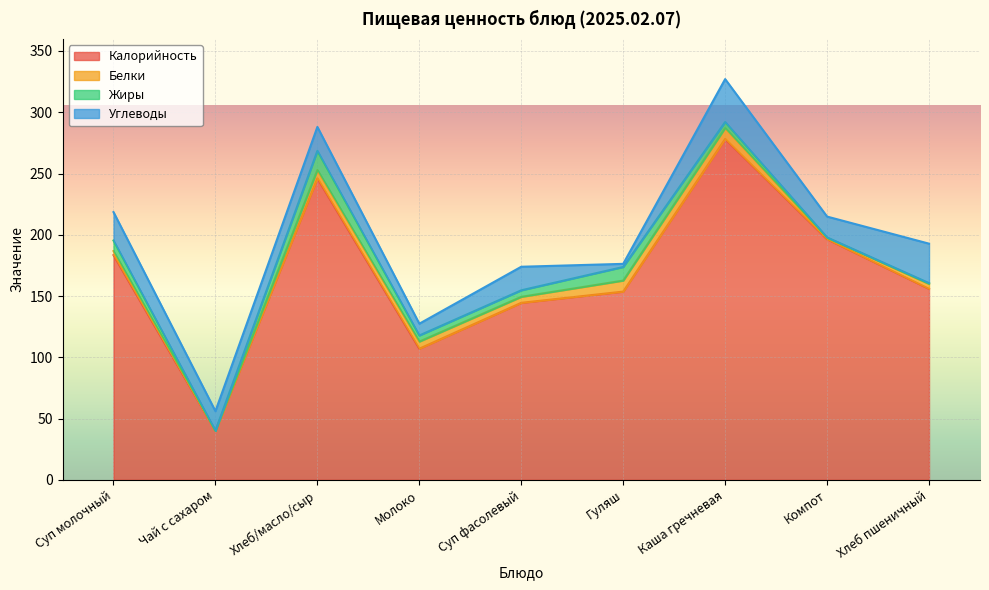

Reading left to right, what are all the values shown in this chart?

Калорийность: 183.4	40.0	246.1	107.0	144.4	153.6	278.2	196.4	155.9
Белки: 3.3	0.0	6.8	5.8	4.9	9.0	8.9	1.2	4.0
Жиры: 8.6	0.0	15.6	5.0	5.3	11.1	4.9	0.3	0.7
Углеводы: 23.2	16.0	19.5	9.6	19.2	2.6	35.0	17.0	32.2